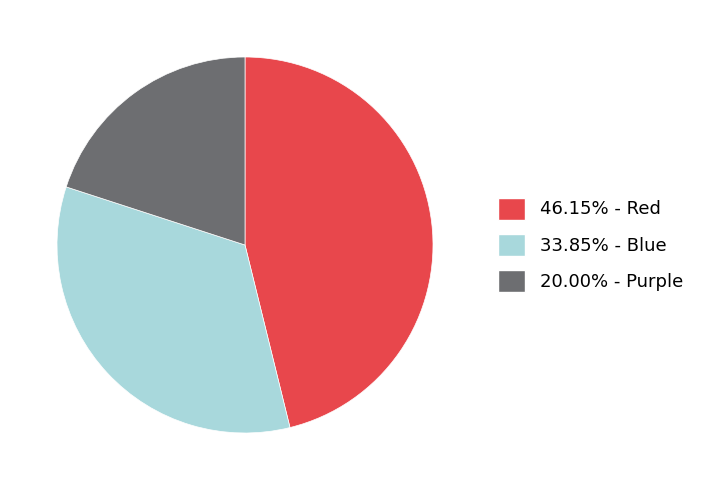

Does 20.00% - Purple account for over 50% of the chart?

No